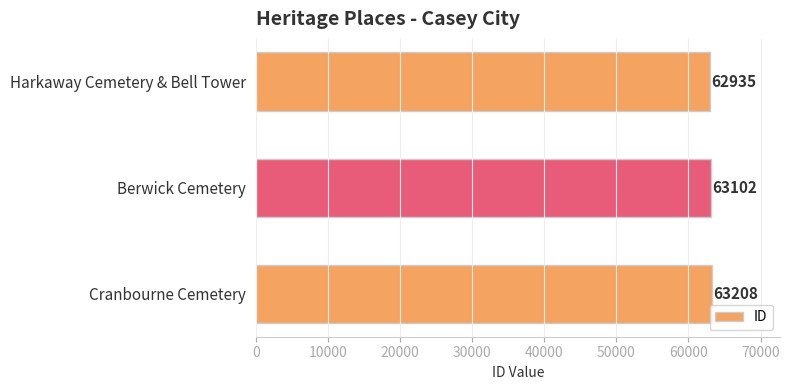

Reading top to bottom, extract all data points from this chart.

62935	63102	63208